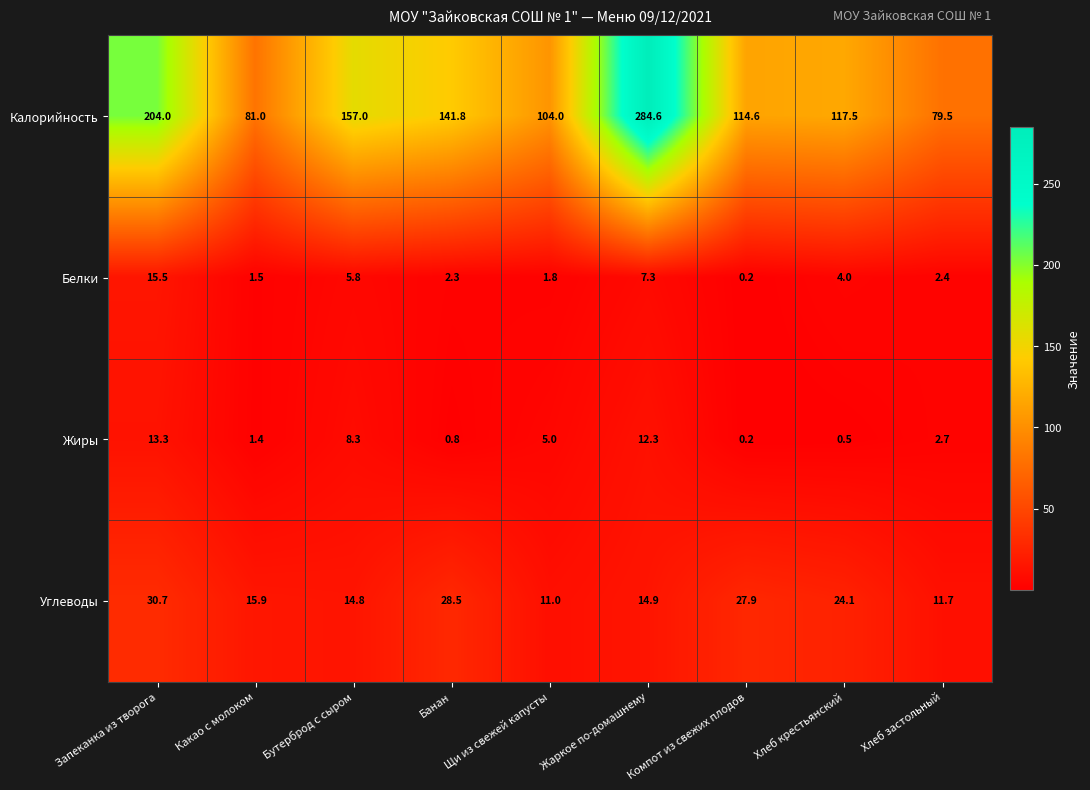

List the series in order of their peak value, highest first.

Калорийность, Углеводы, Белки, Жиры